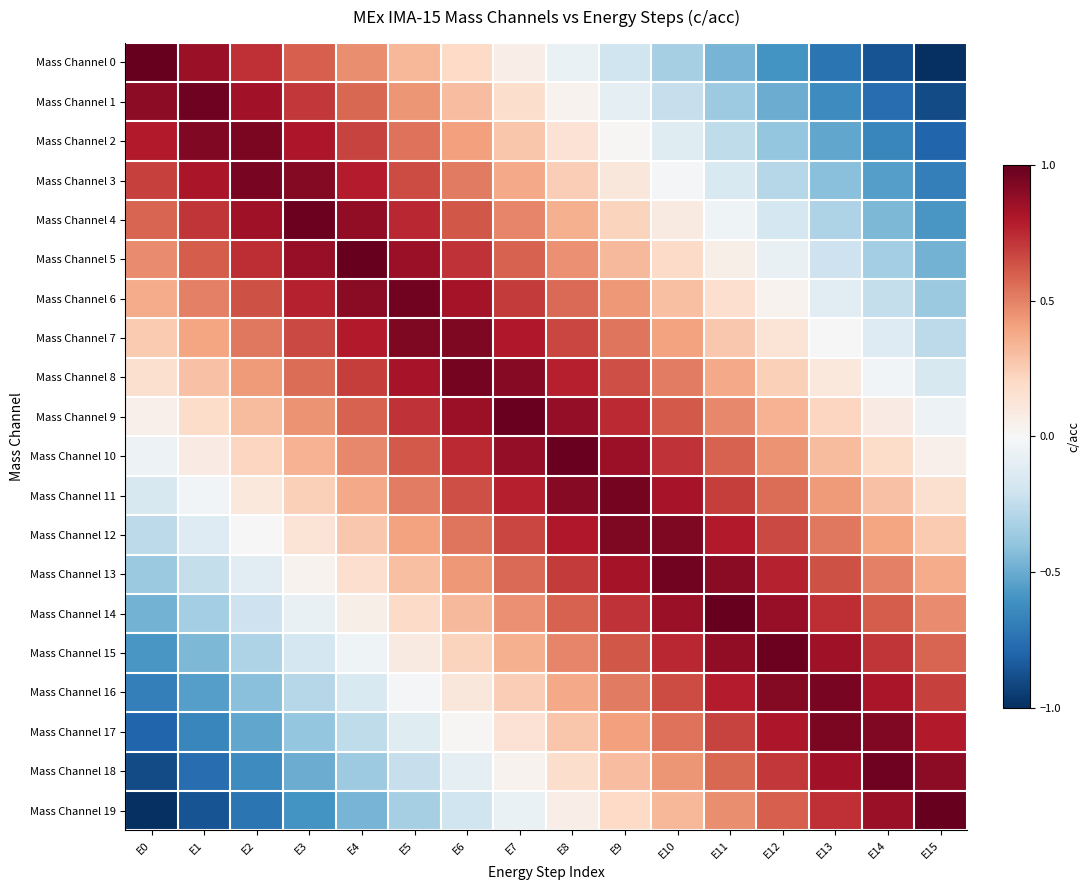

Count the number of categories in the chart.

16